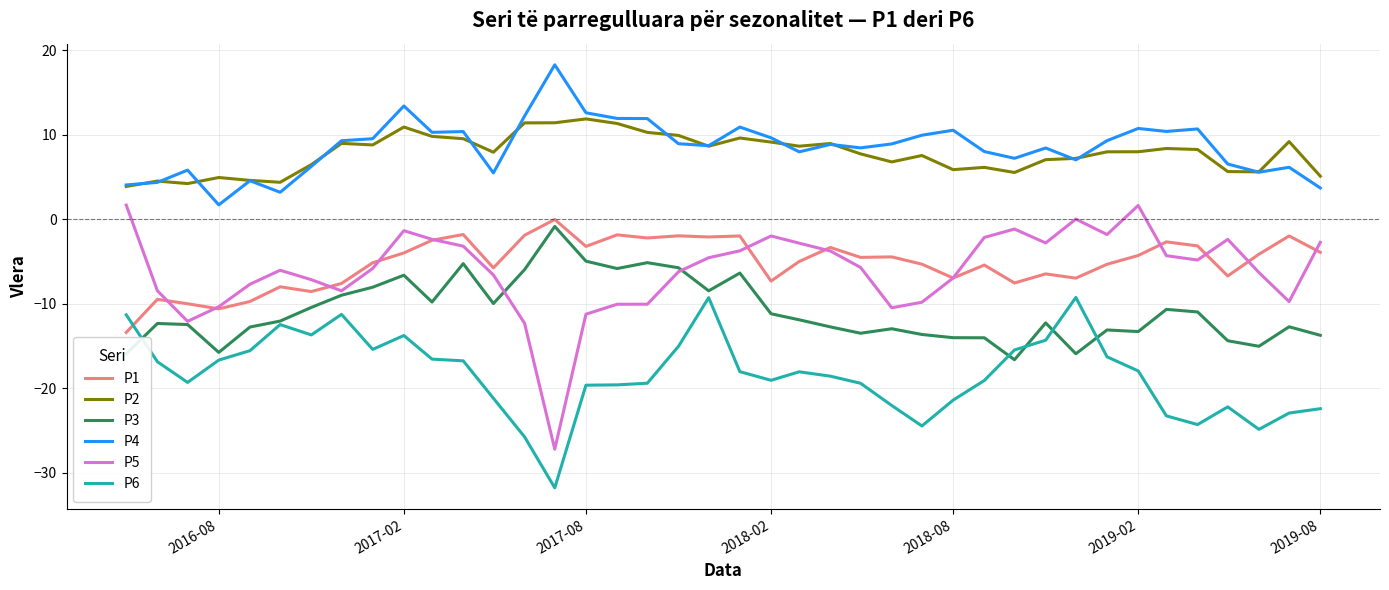

True or false: P3 and P4 intersect in this chart.

False